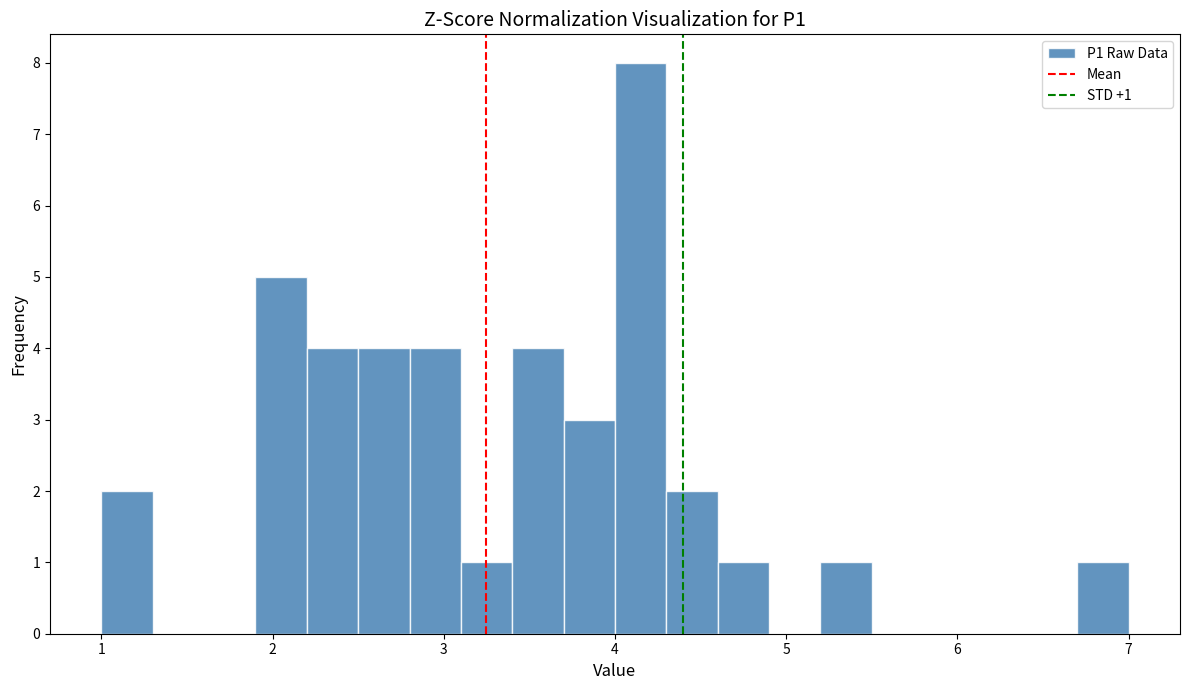

Around what value on the x-axis is the tallest bar? Give the approximate position of its centre, as read against the axis.

4.2